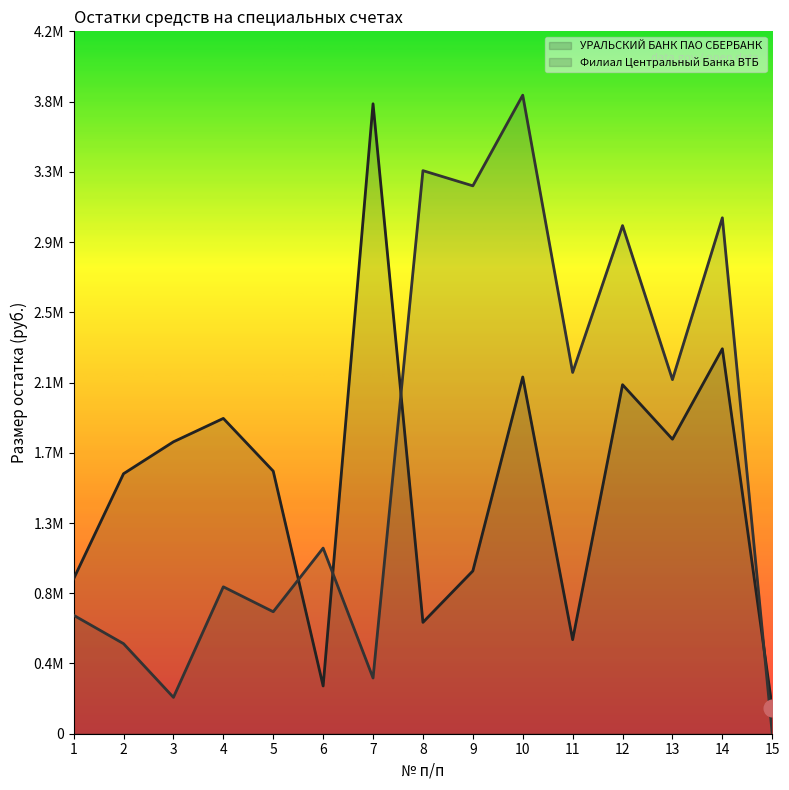

How many values in the УРАЛЬСКИЙ БАНК ПАО СБЕРБАНК series are below 1557775?

7